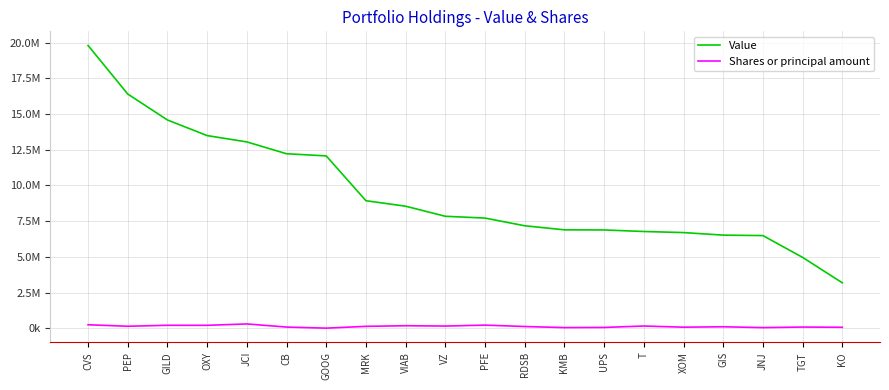

What is the value of the Value point at the 1st from the left?

19796000